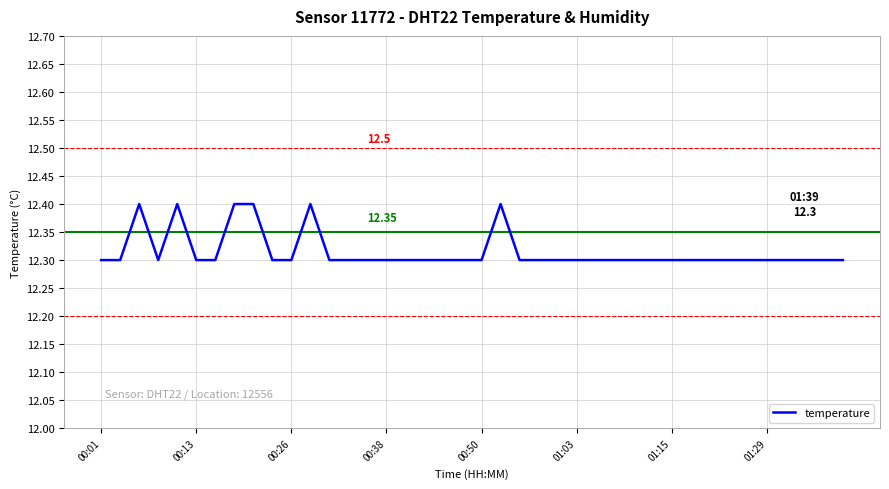

True or false: there are more than 2 points higher than both neighbors.

True